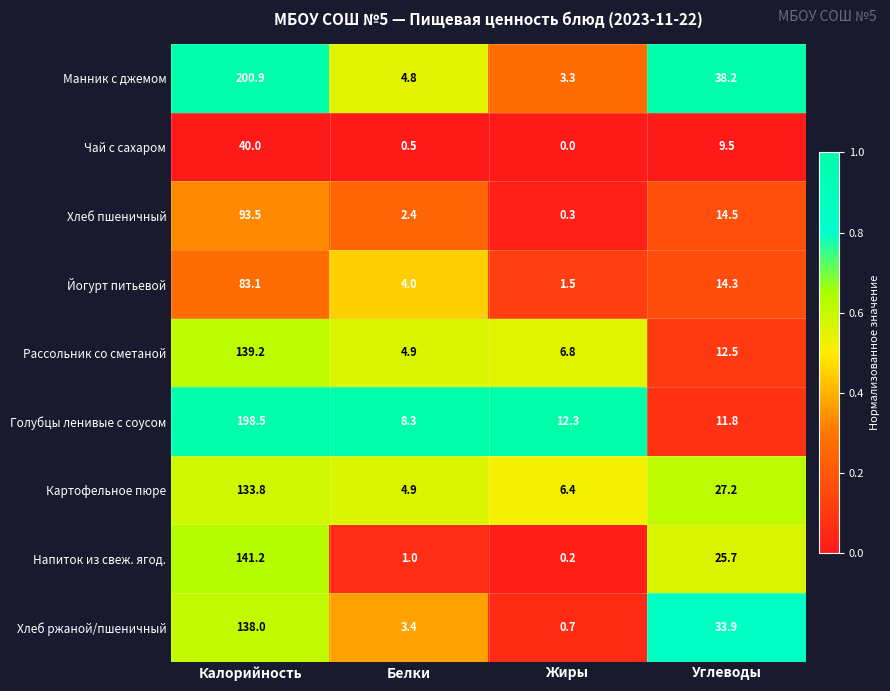

What is the lowest value of the Йогурт питьевой series?

1.5